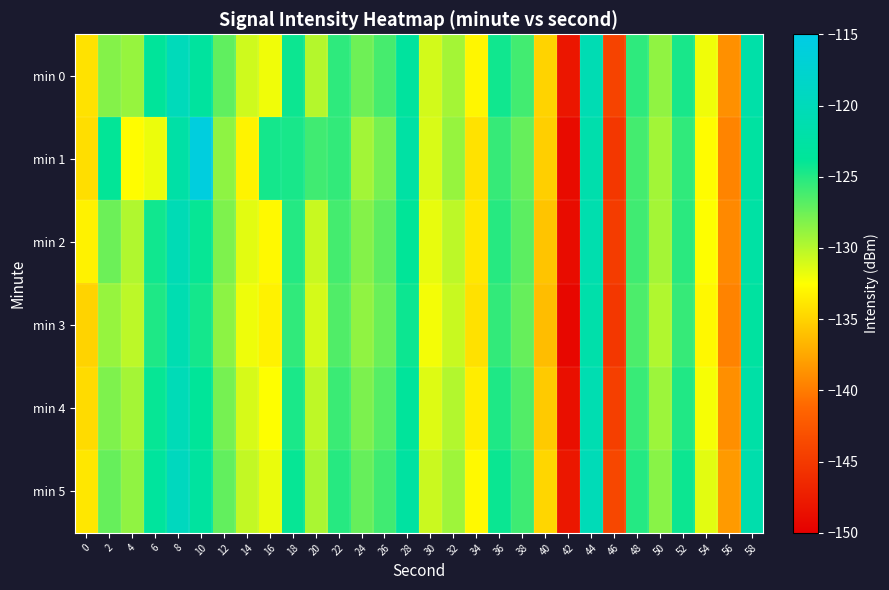

Rank the series at 14 from highest to lowest value.

min 5, min 0, min 4, min 2, min 3, min 1